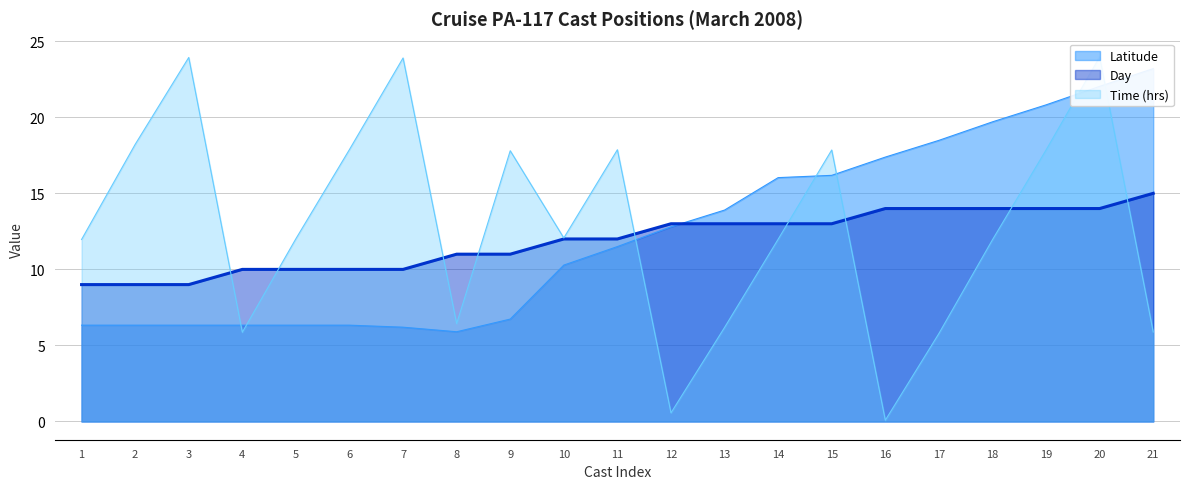

What is the minimum value for Day?

9